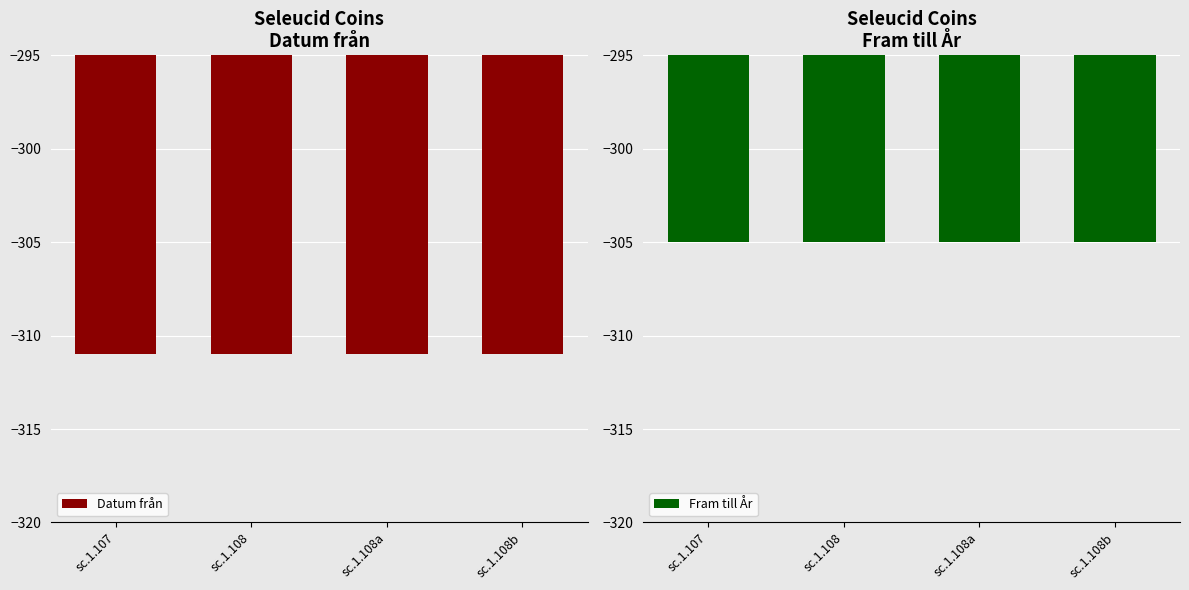

What is the average value of the Datum från series?

-311